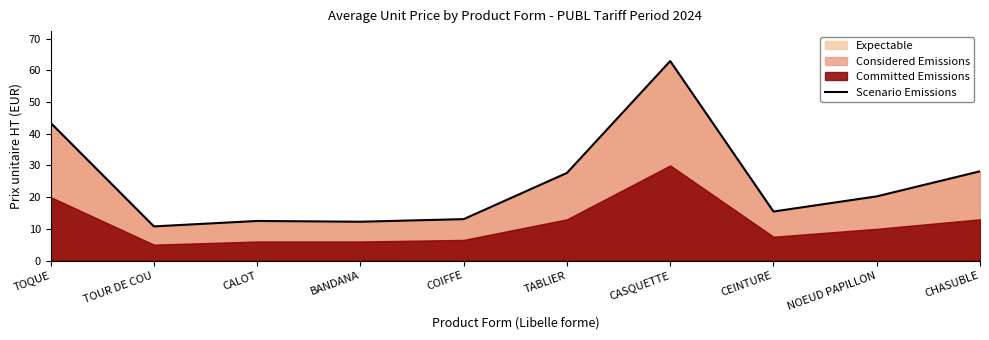

Is it true that the value at CEINTURE is 23.5?

False